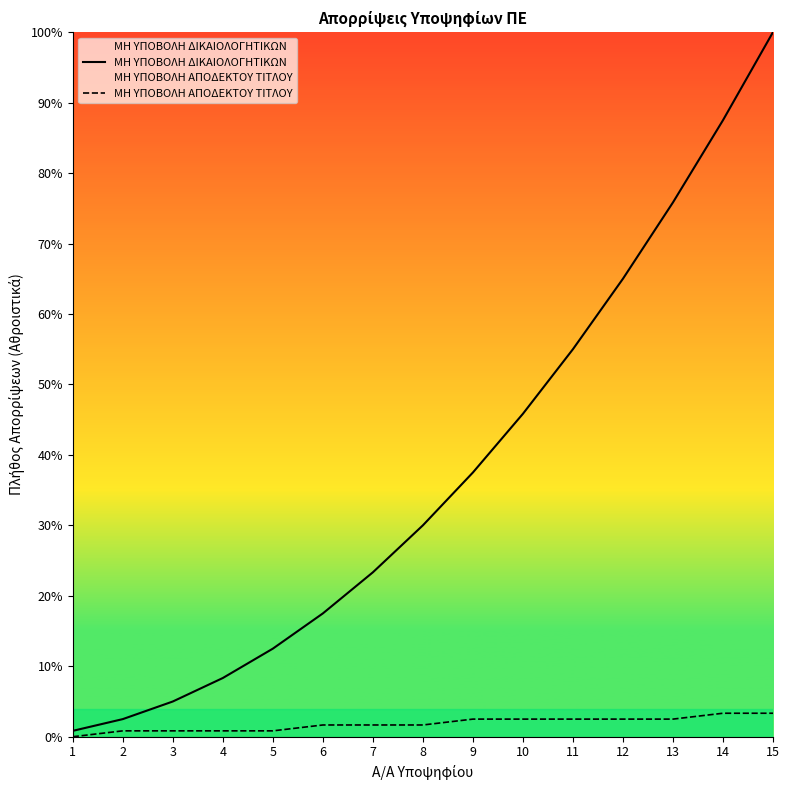

How many values in the ΜΗ ΥΠΟΒΟΛΗ ΔΙΚΑΙΟΛΟΓΗΤΙΚΩΝ series exceed 30?

7